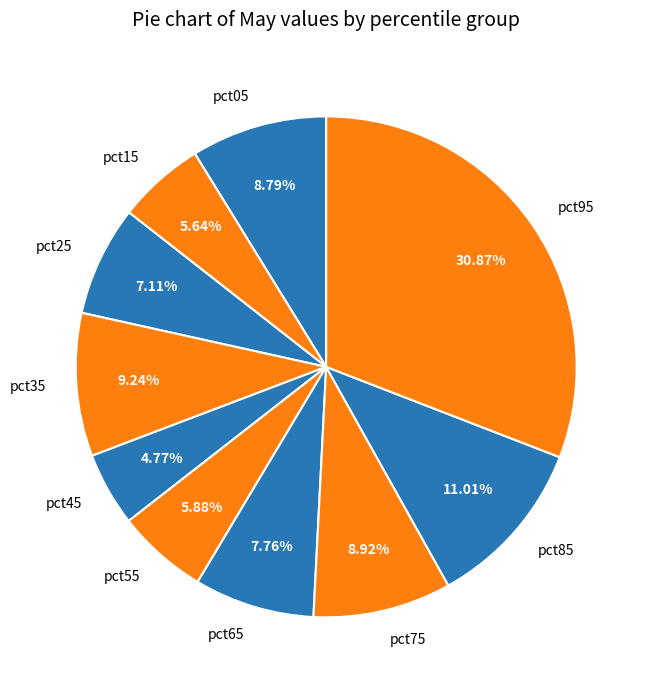

Which slice is the smallest?

pct45